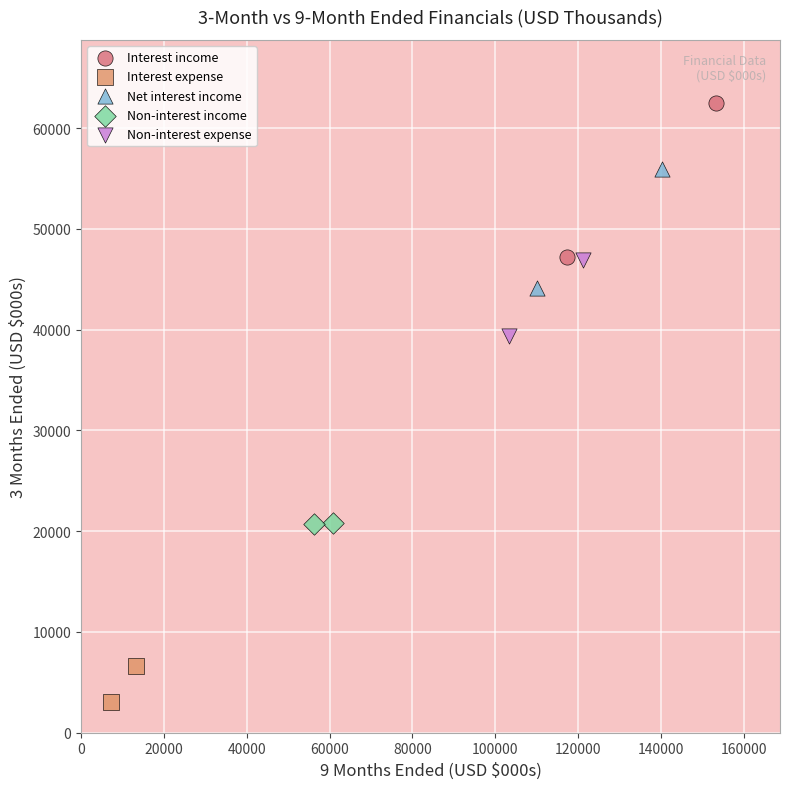

What are all the series names shown in the legend?

Interest income, Interest expense, Net interest income, Non-interest income, Non-interest expense